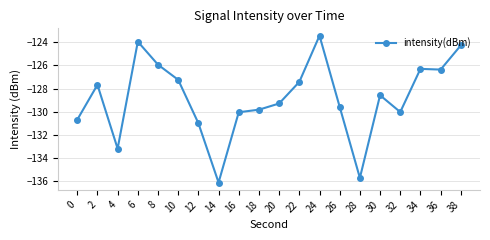

What is the value of the 7th point from the left?

-131.0